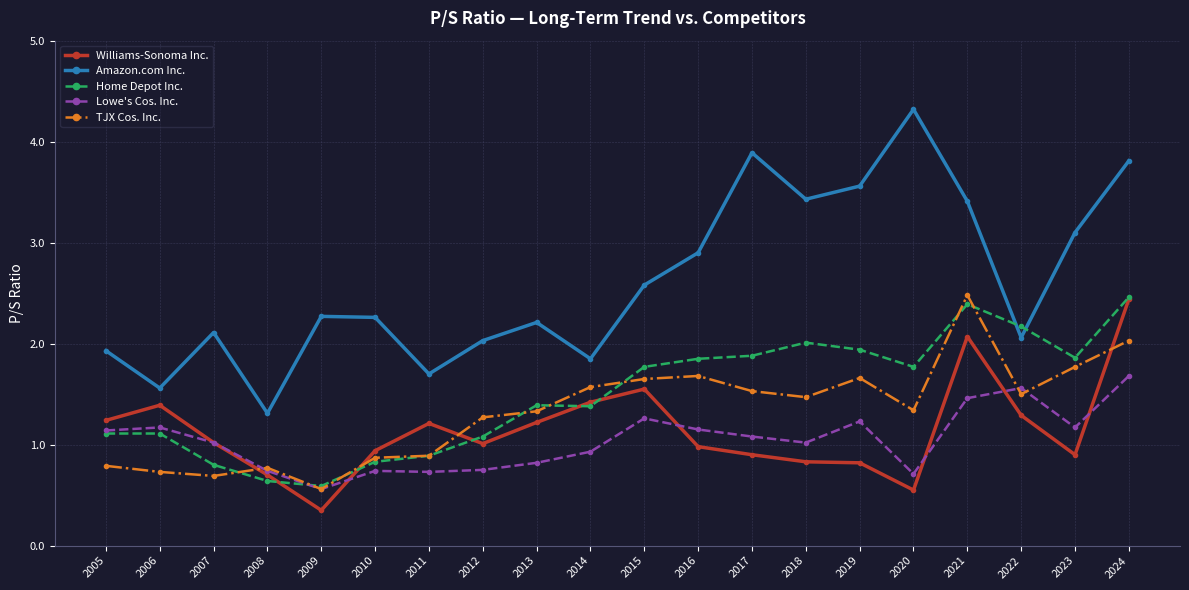

Which label corresponds to the smallest value in the chart?

2009